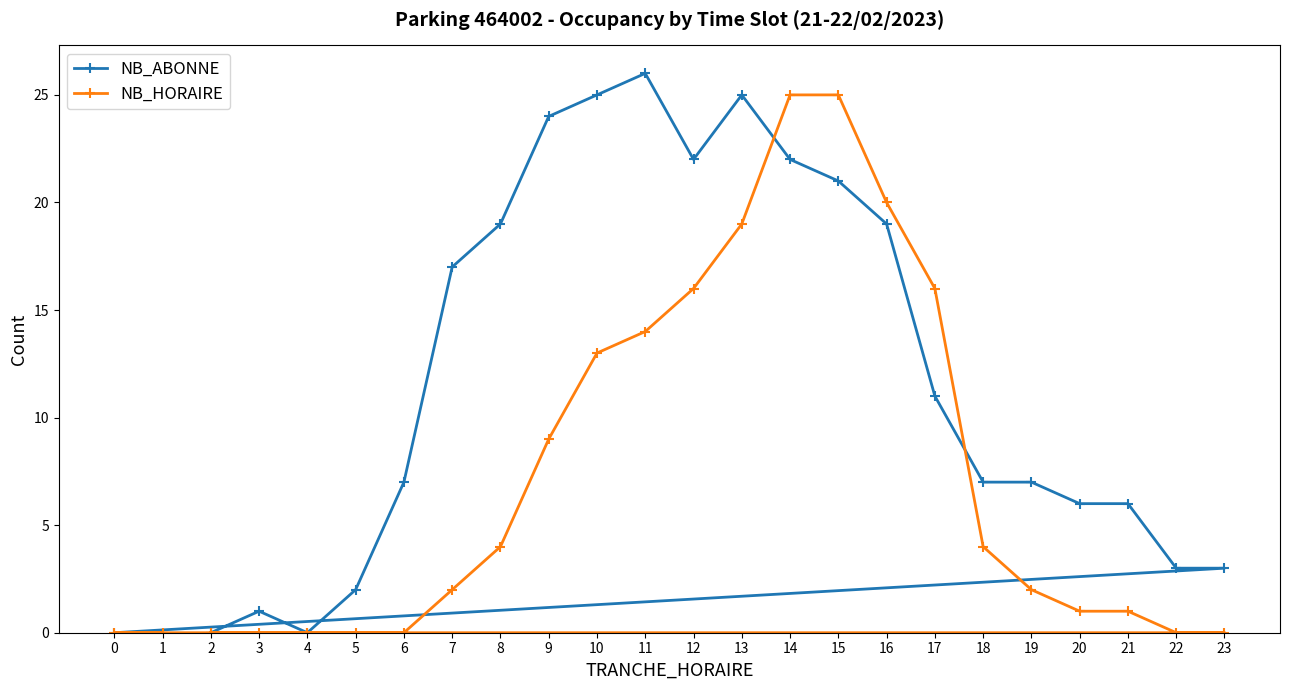

What is the sum of the NB_HORAIRE values at 9 and 7?

11